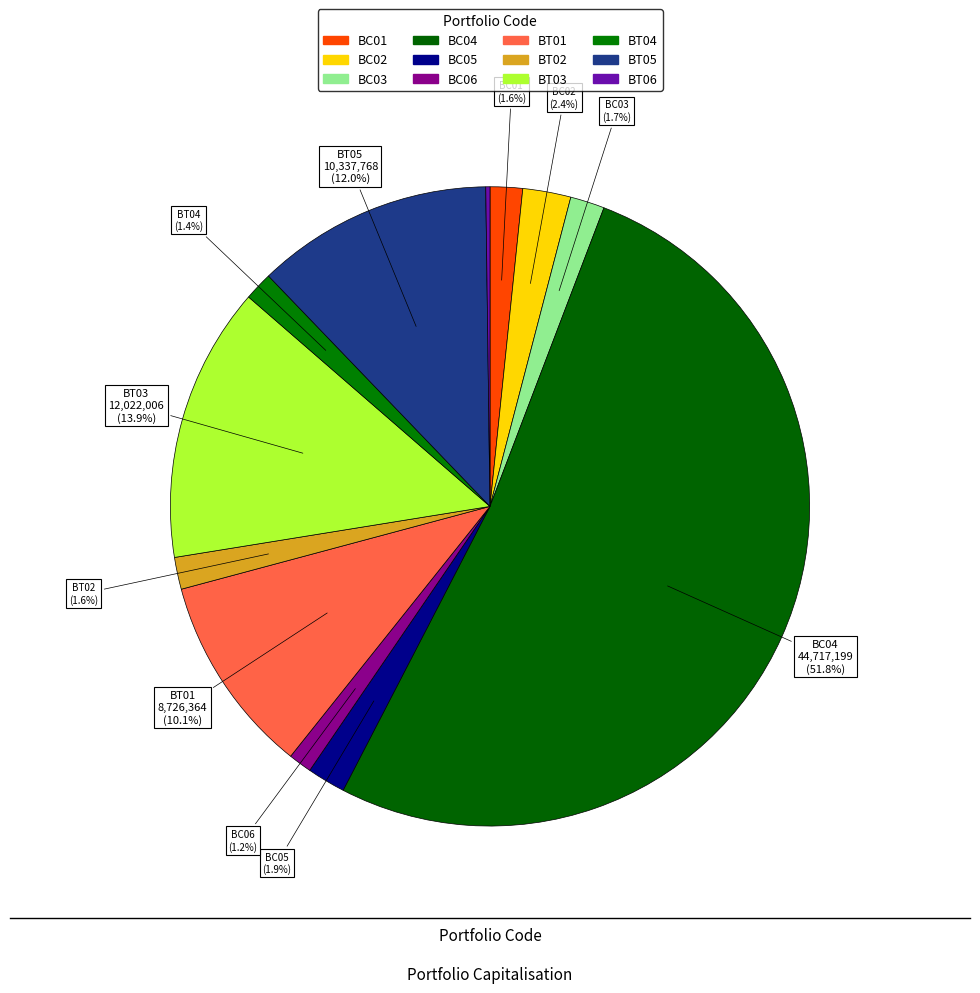

To the nearest percent, what is the difference between the BC04 and BT02 slice percentages?

50%